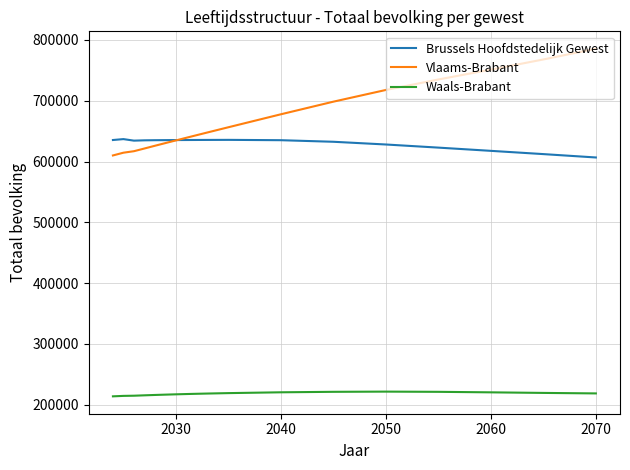

How many lines are shown in the chart?

3